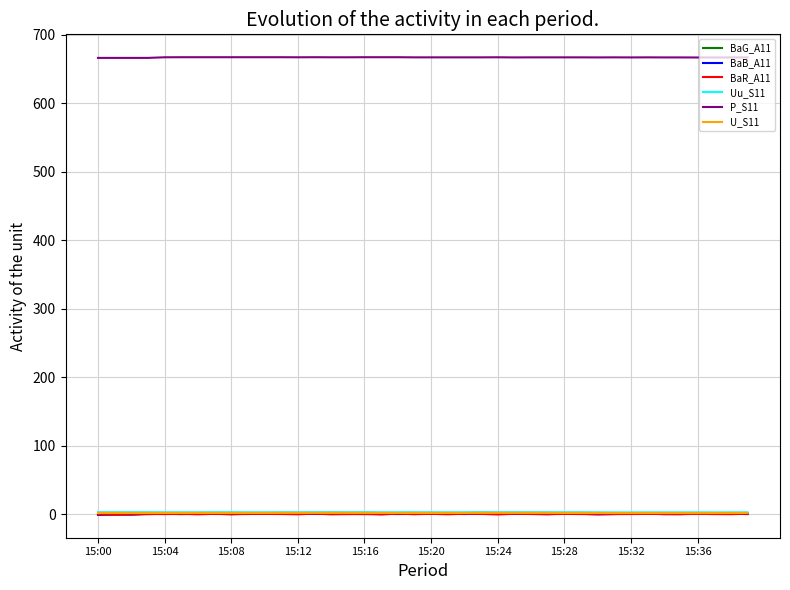

What is the greatest value displayed?

667.3